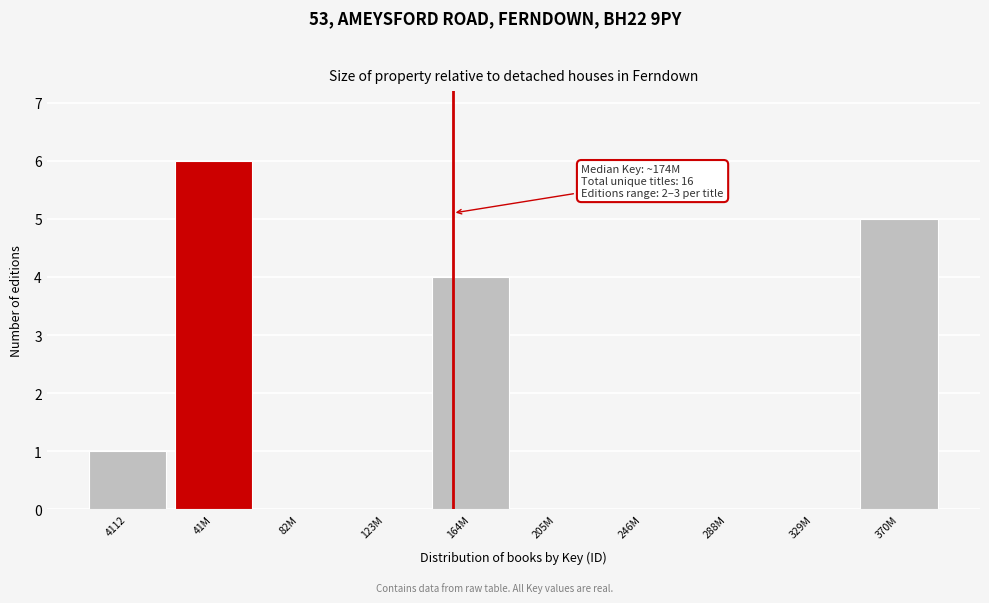

Reading left to right, transcribe all the data shown in this chart.

4112=1	41M=6	82M=0	123M=0	164M=4	205M=0	246M=0	288M=0	329M=0	370M=5